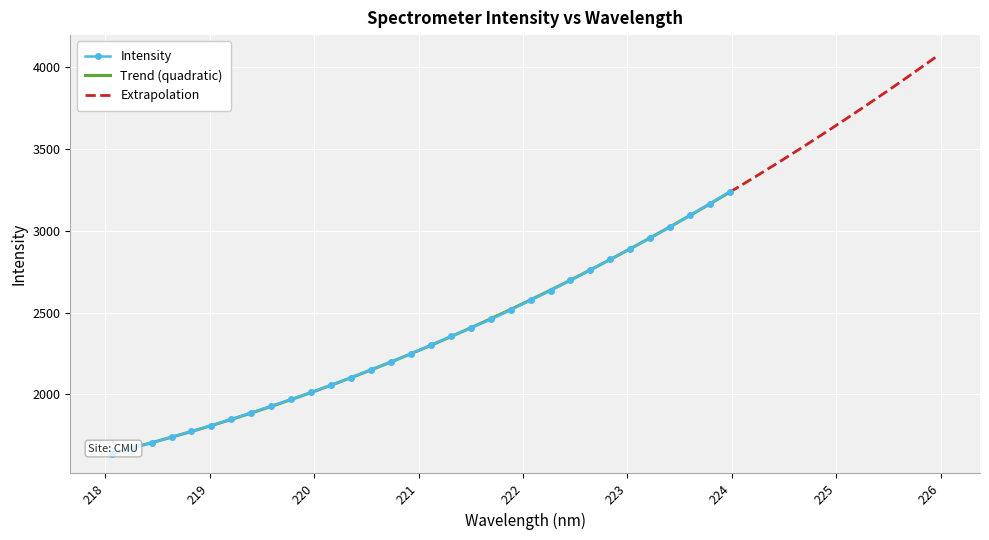

What is the highest value of the Extrapolation series?

4070.6